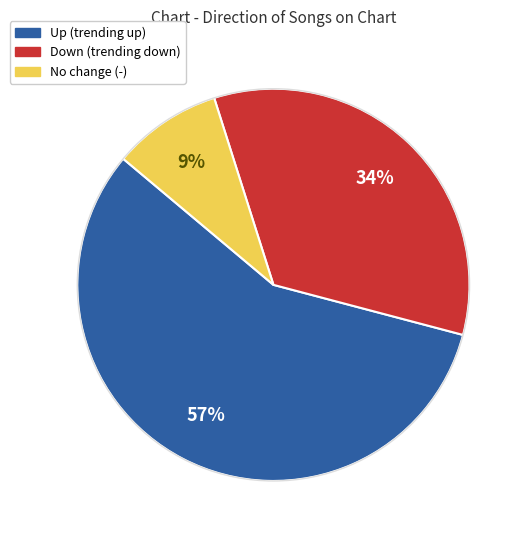

To the nearest percent, what is the difference between the largest and smallest slice percentages?

48%